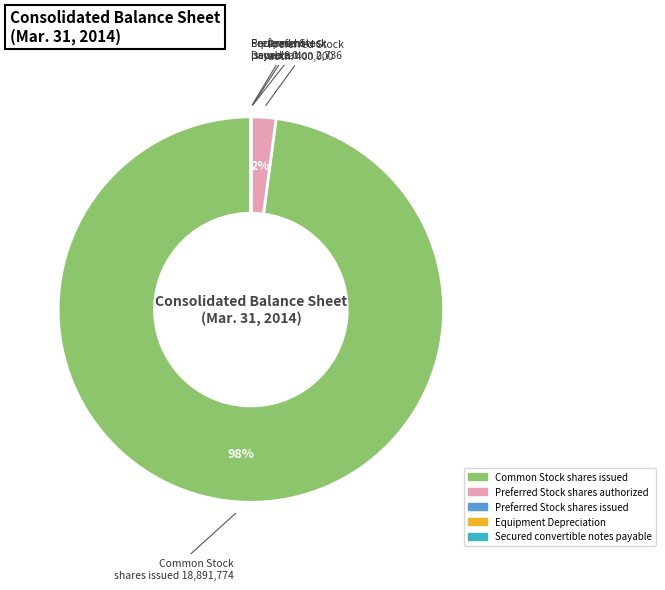

To the nearest percent, what is the average slice percentage?

20%